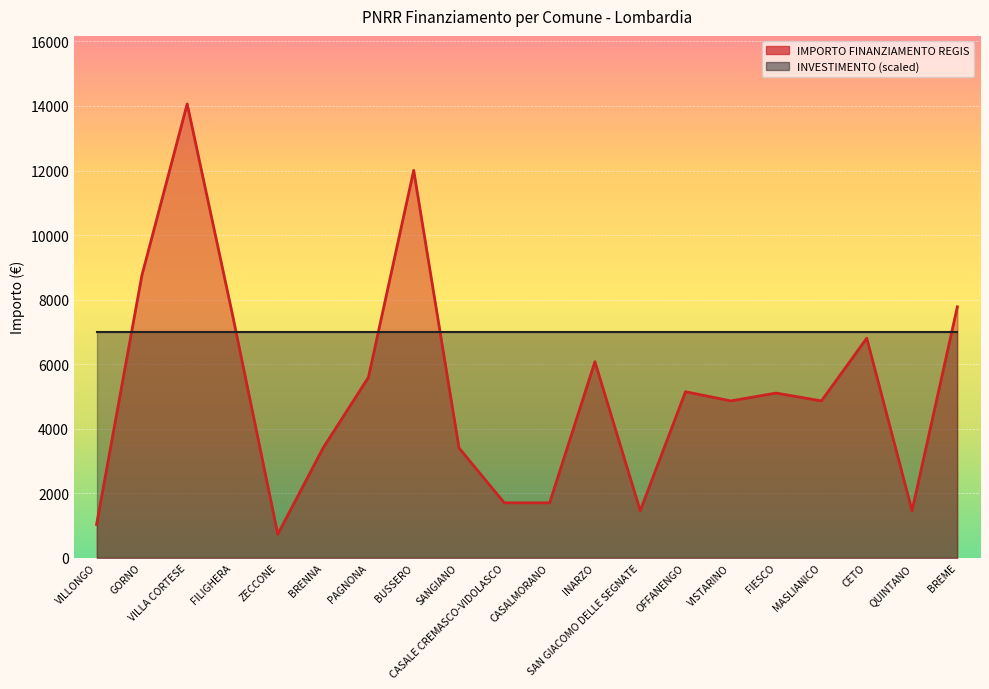

Where does the data first go above 5103?

GORNO